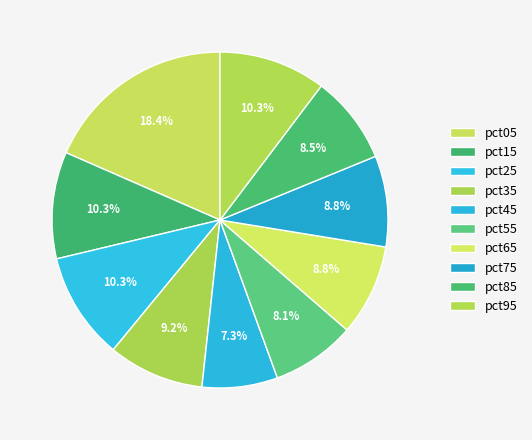

Do pct65 and pct35 together represent more than half of the pie?

No